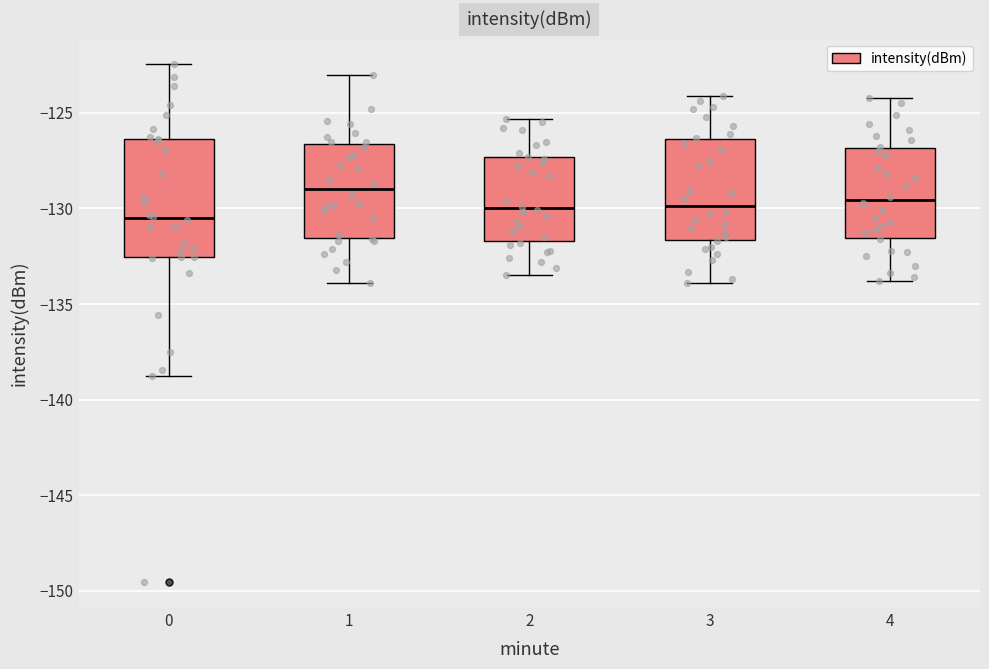

Where is the upper edge of the box at x = 3 on the y-axis? The values are not printed on the chart, so give them approximately, as read against the axis.

-126.5